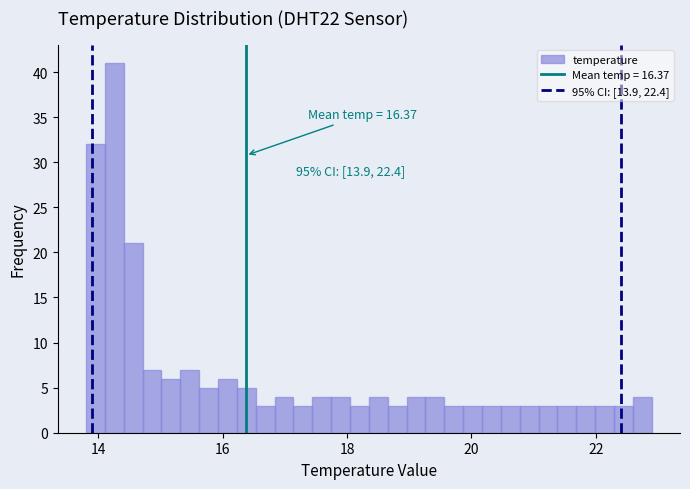

Around what value on the x-axis is the tallest bar? Give the approximate position of its centre, as read against the axis.

14.2